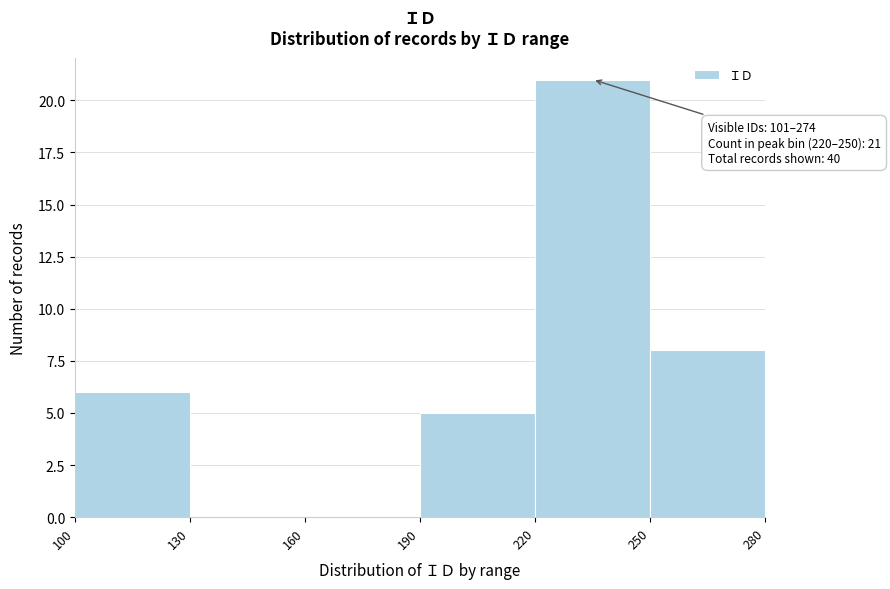

Which range on the x-axis has the tallest bar?

220 to 250